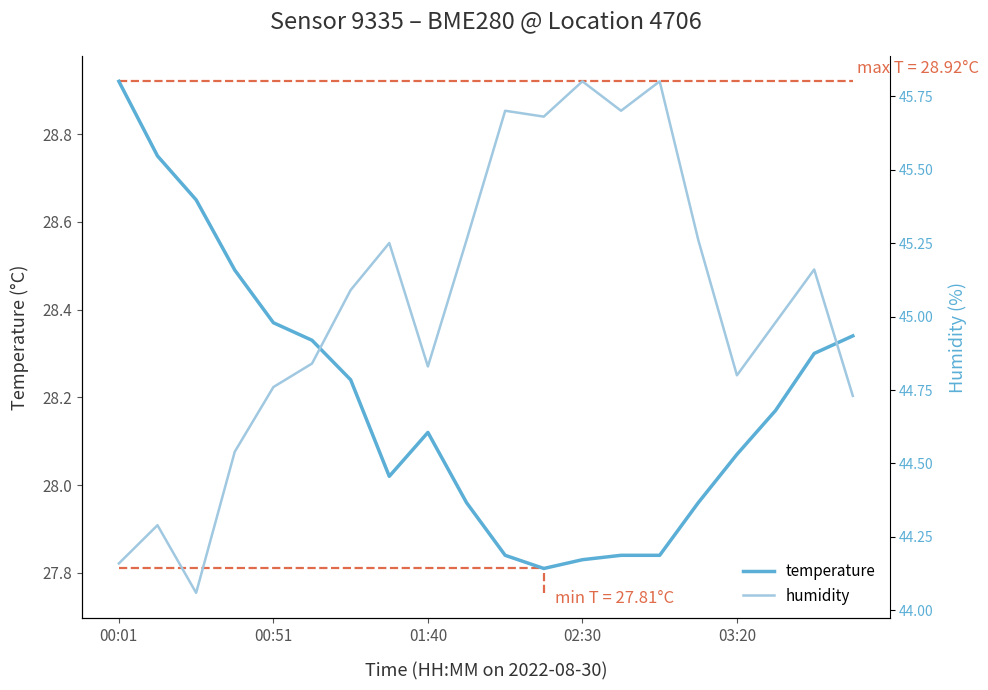

Between 11 and 18, which is larger?

18